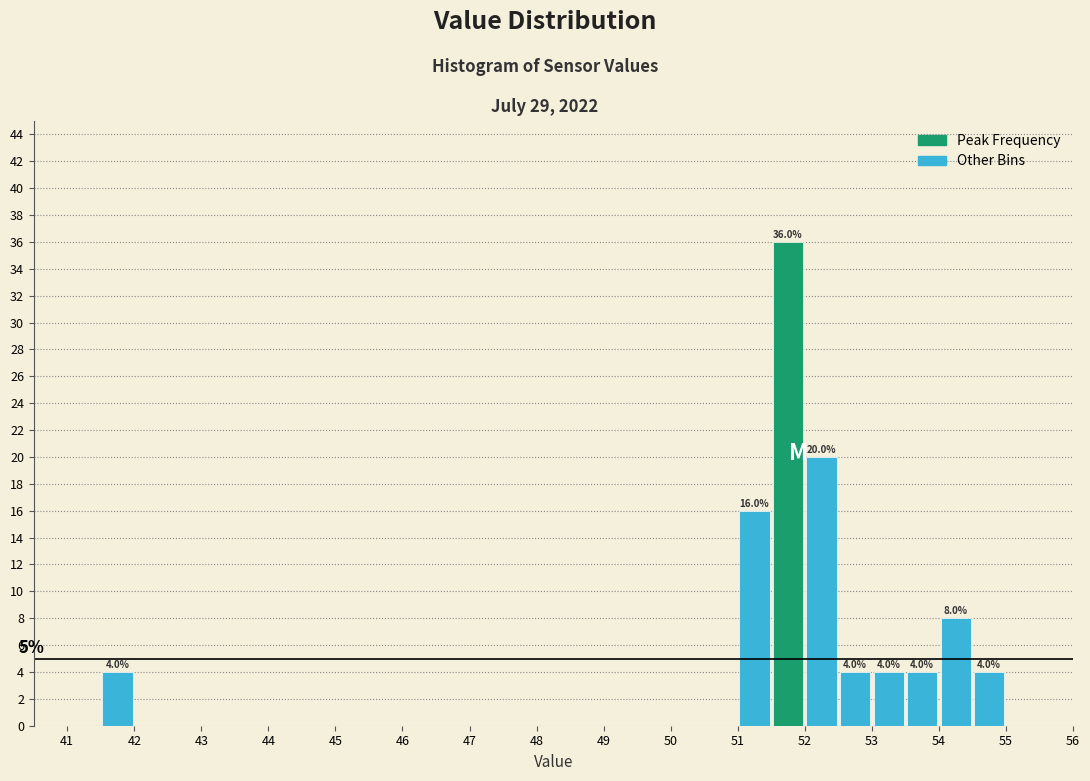

Over which range of the x-axis is the bar tallest?

51.5 to 52.0